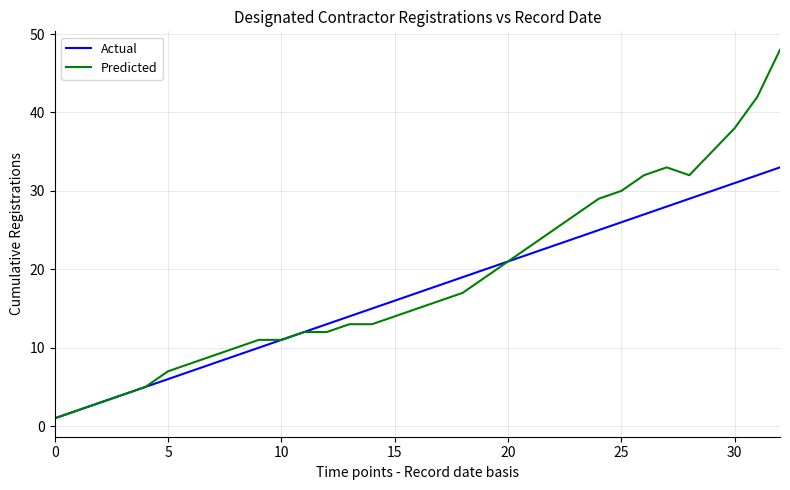

What is the average value of the Actual series?

17